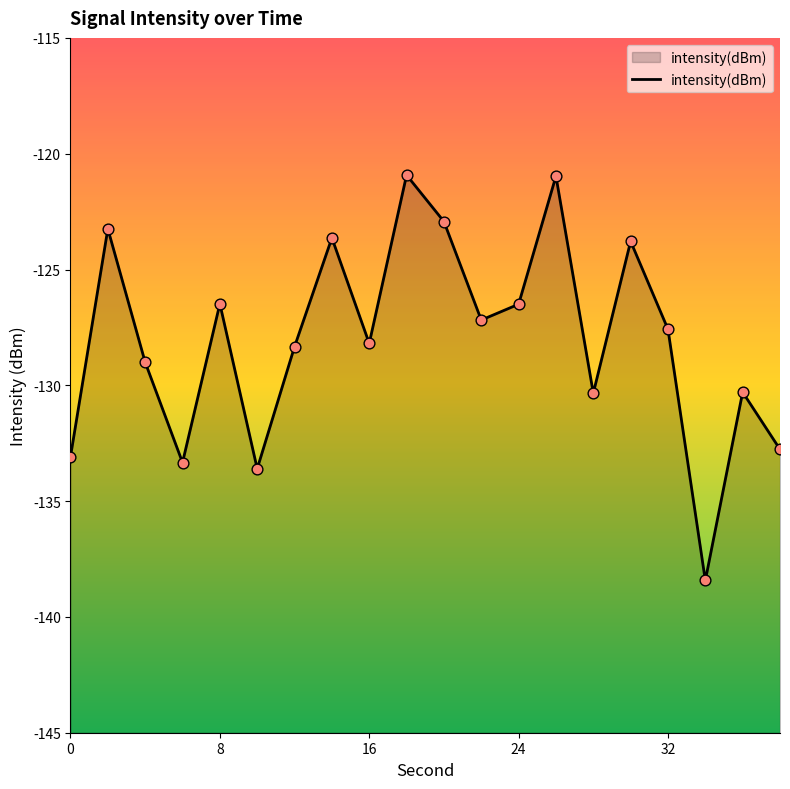

Which has a higher value, 4 or 2?

2